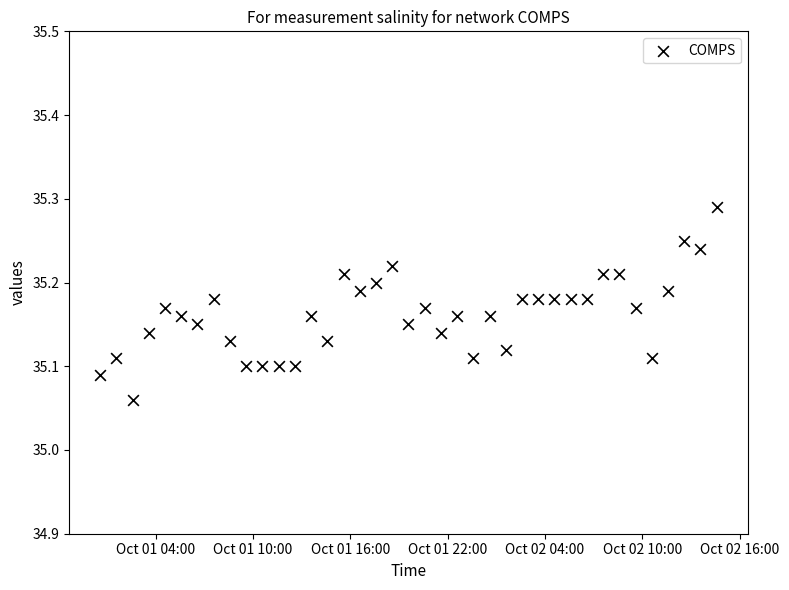

What is the range of X values (max minus min)?

1.6